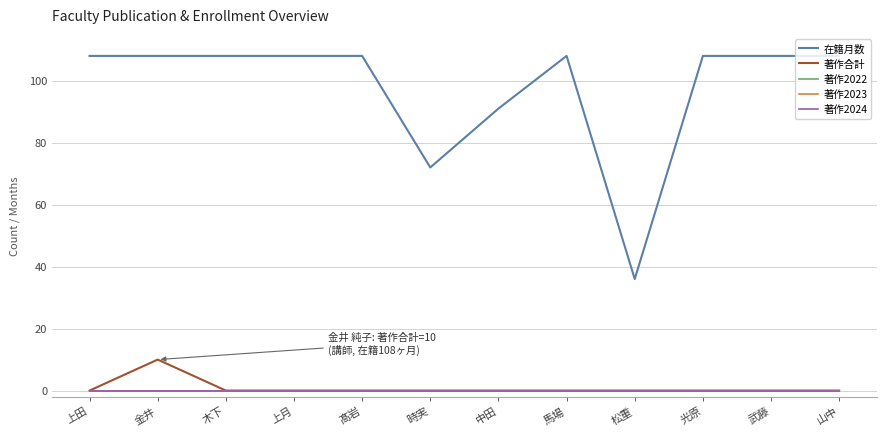

Which series has the largest total across all categories?

在籍月数